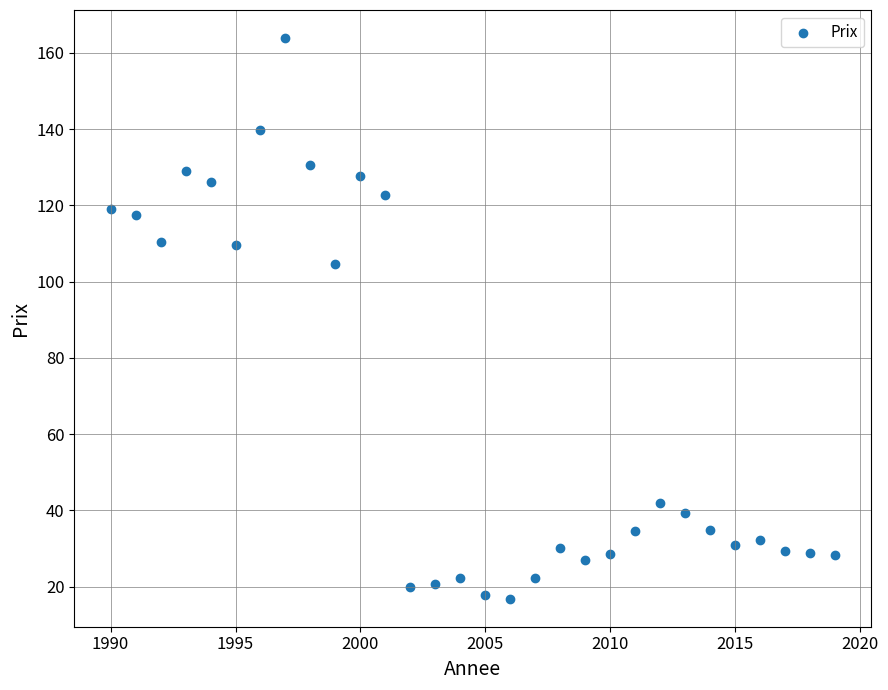

What Y value in the scatter plot is closest to 90?

104.6